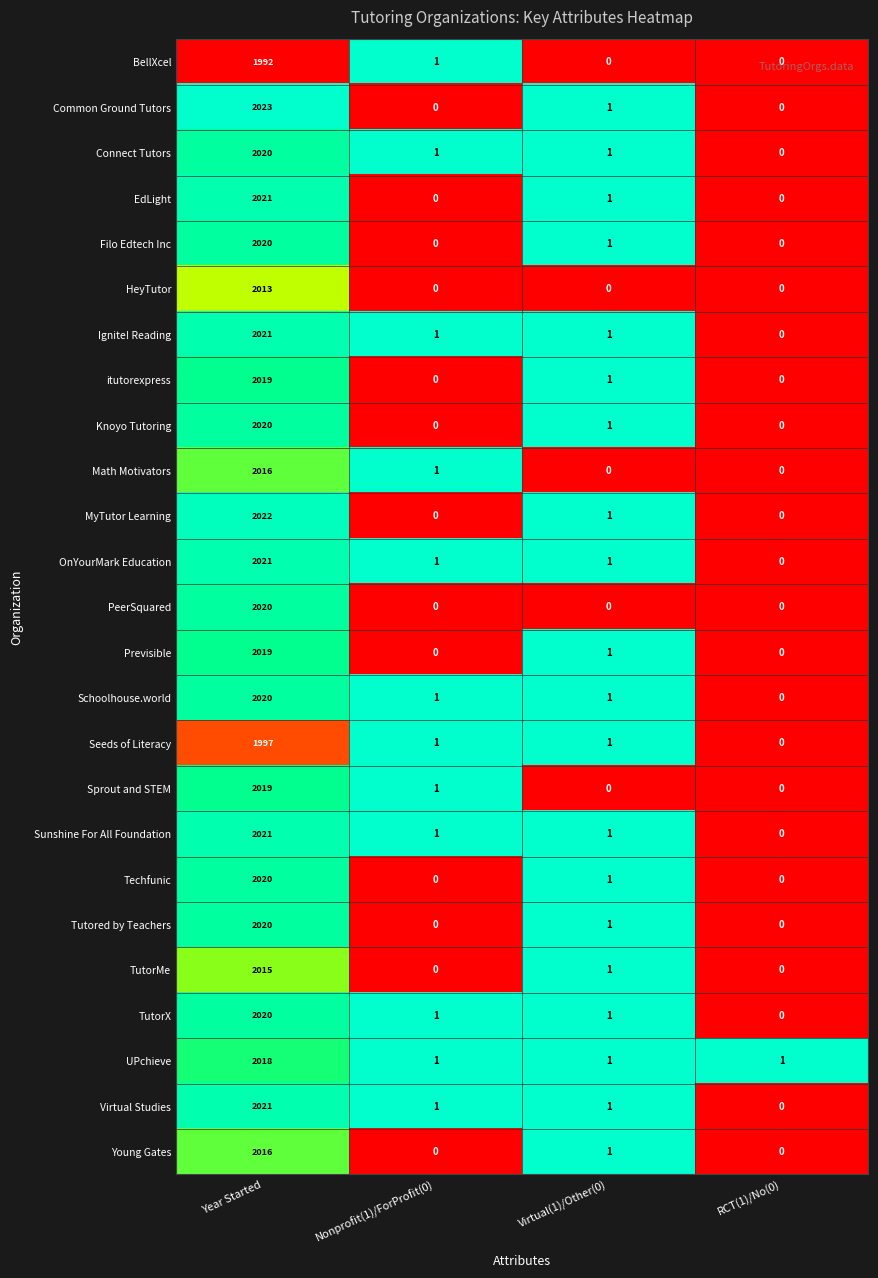

Which series has the largest total across all categories?

Common Ground Tutors